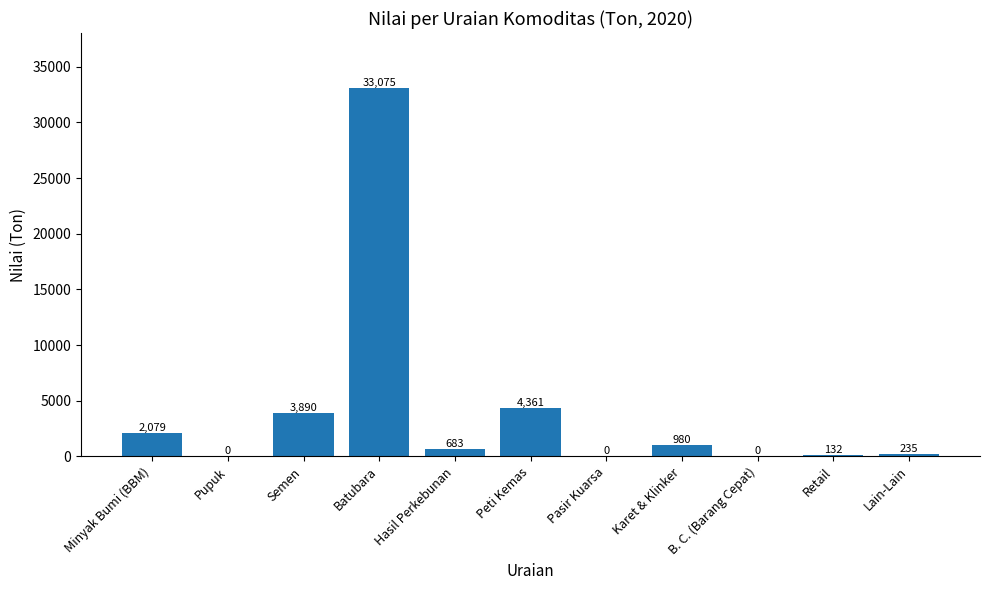

What is the difference between the values at Pasir Kuarsa and Lain-Lain?

235